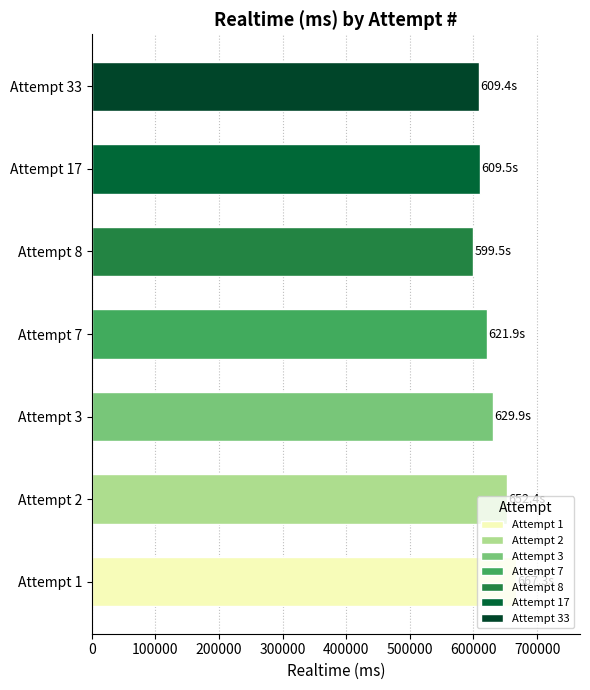

Does the chart contain any negative values?

No